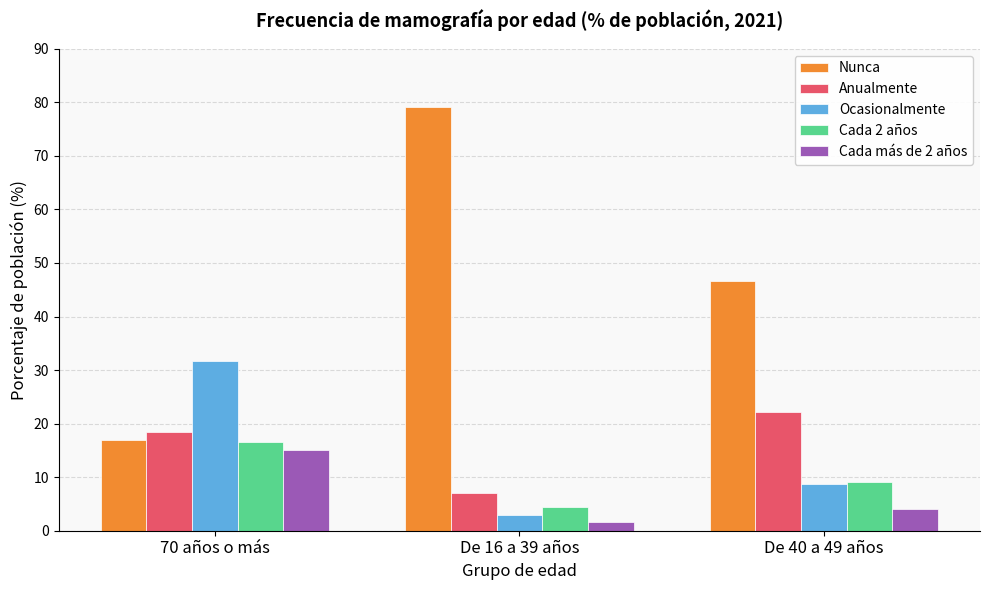

True or false: Nunca has a value of 11.9 at De 40 a 49 años.

False